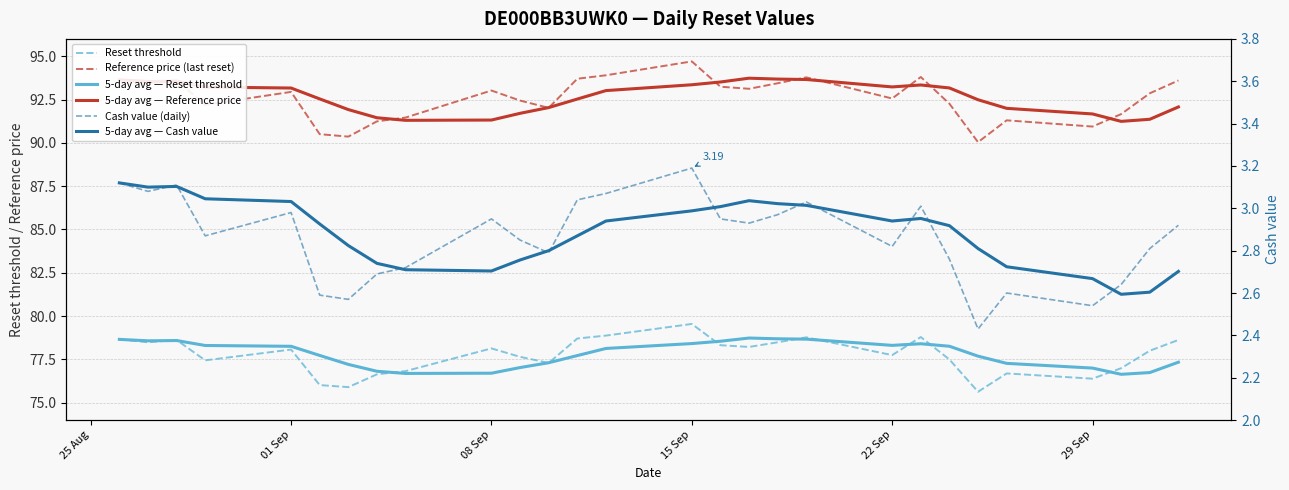

How many series are shown in this chart?

6